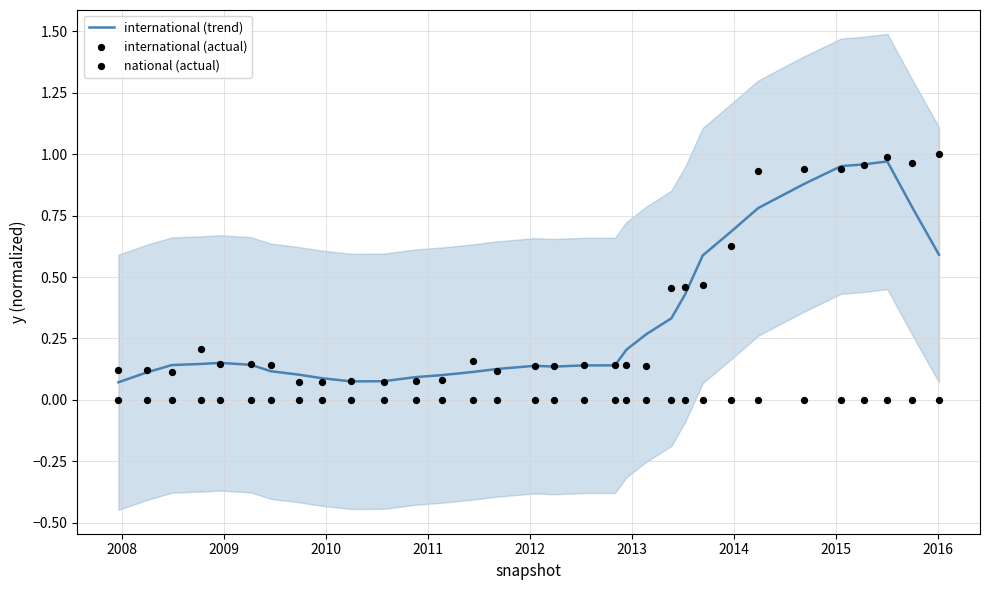

Which series reaches the maximum Y coordinate?

international (actual)